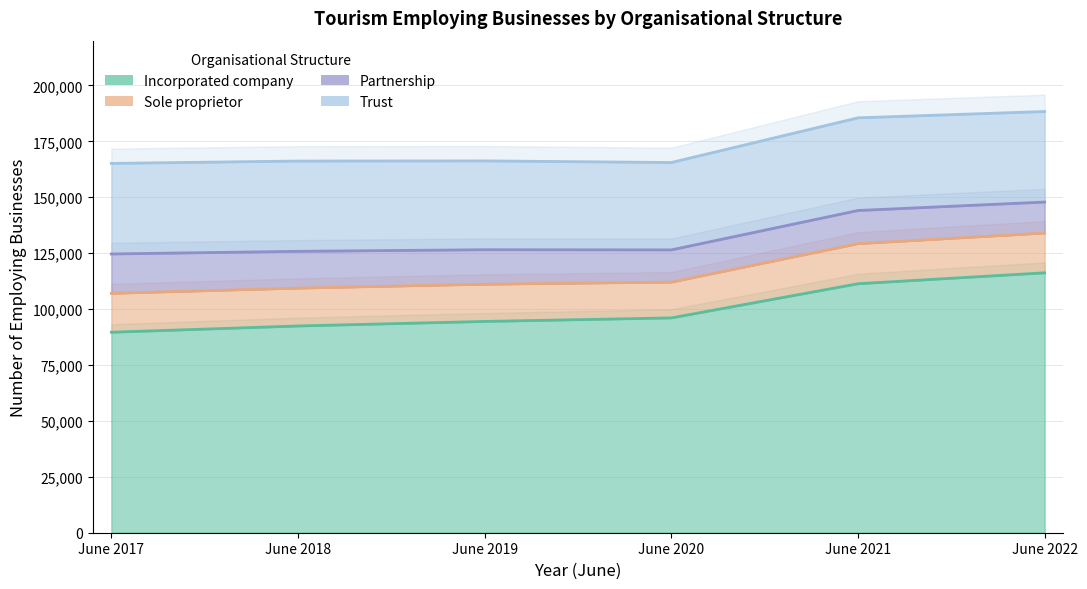

In Partnership, how many points are lower than both neighbors (excluding endpoints)?

1